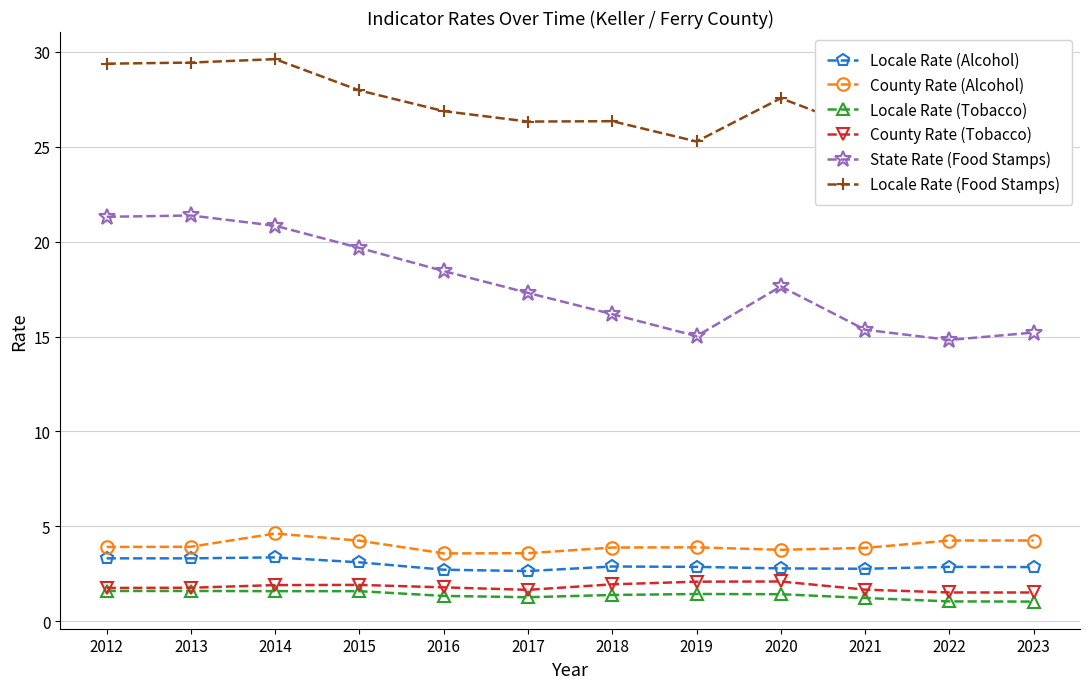

Does the chart display data point markers on the line(s)?

Yes